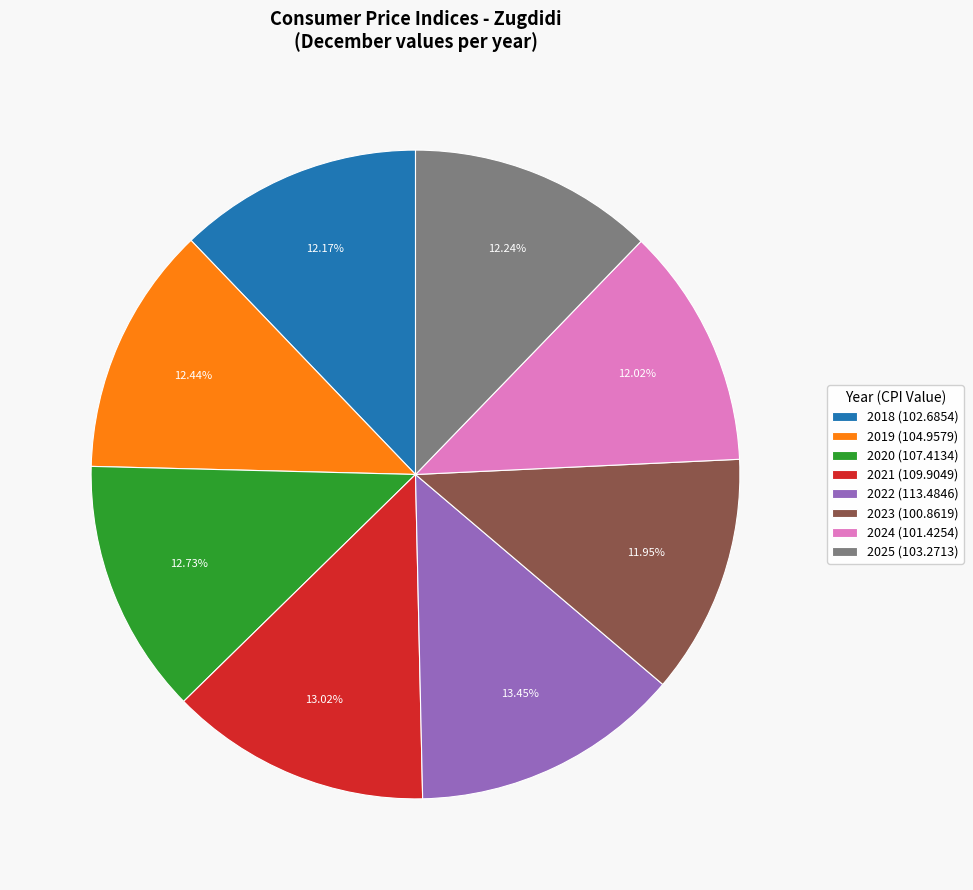

What portion of the pie excludes 2018?

87.8%